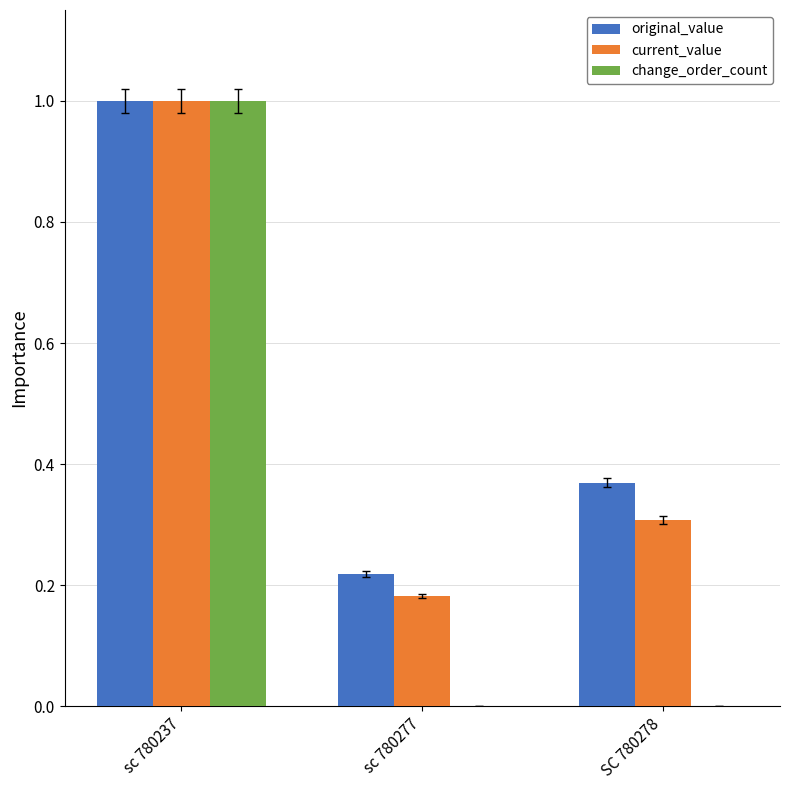

What is the highest value of the original_value series?

1.0